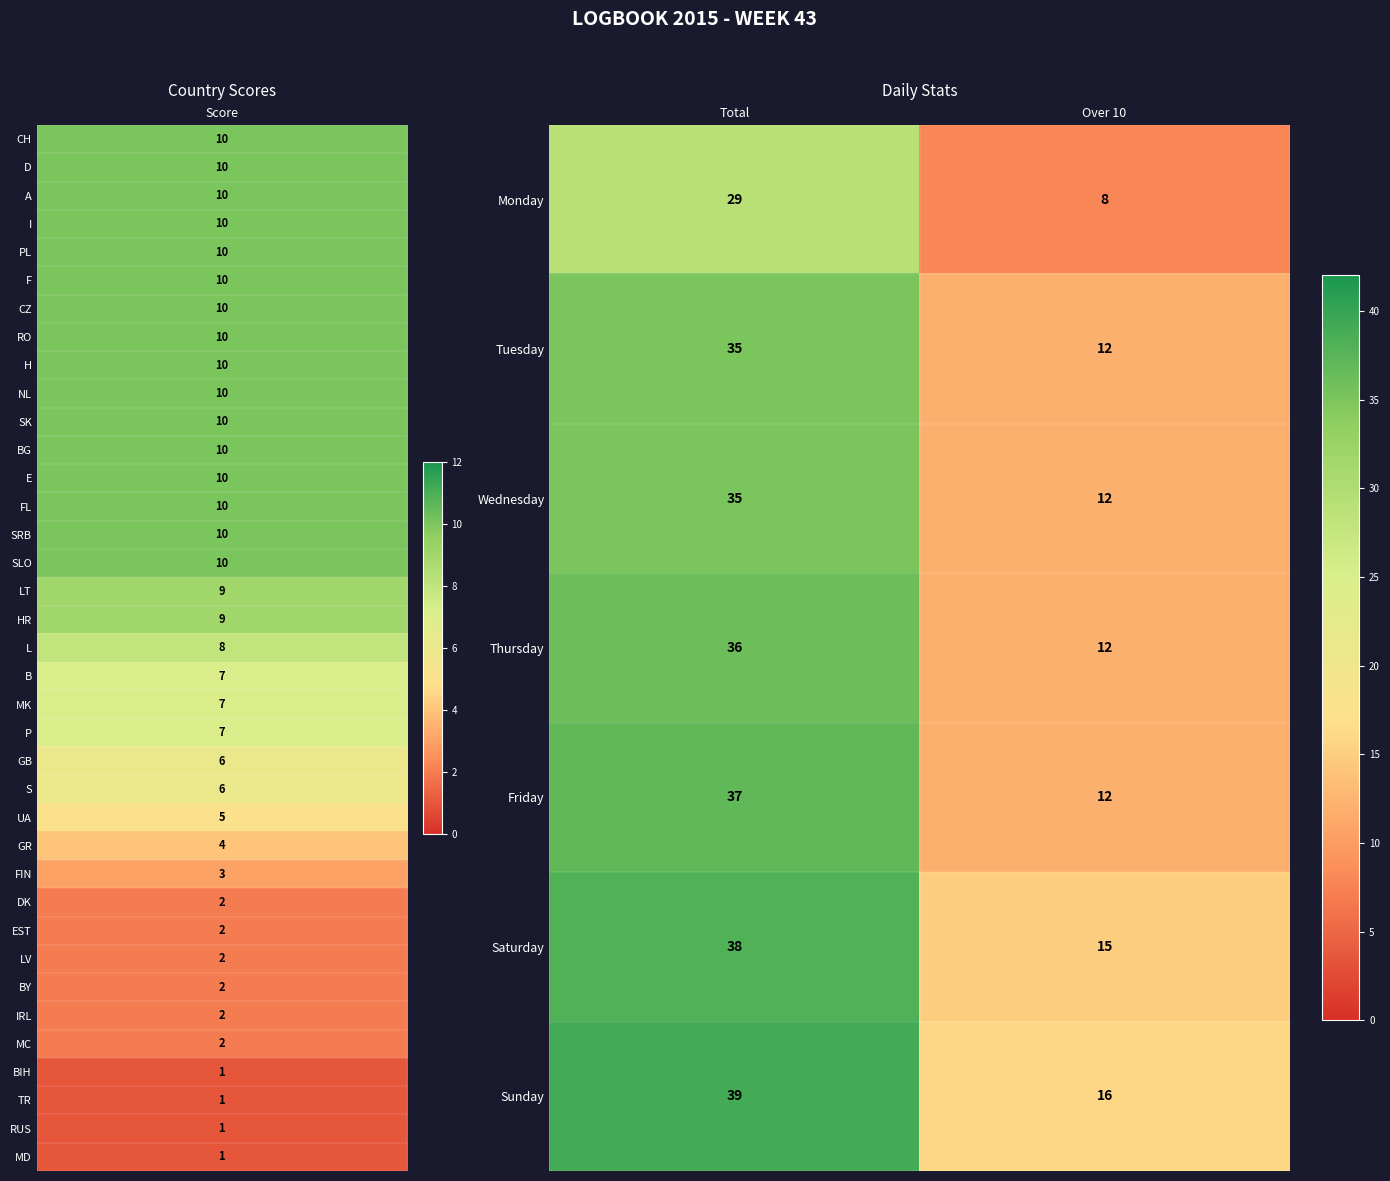

At which category does the chart reach its minimum across all series?

Over 10